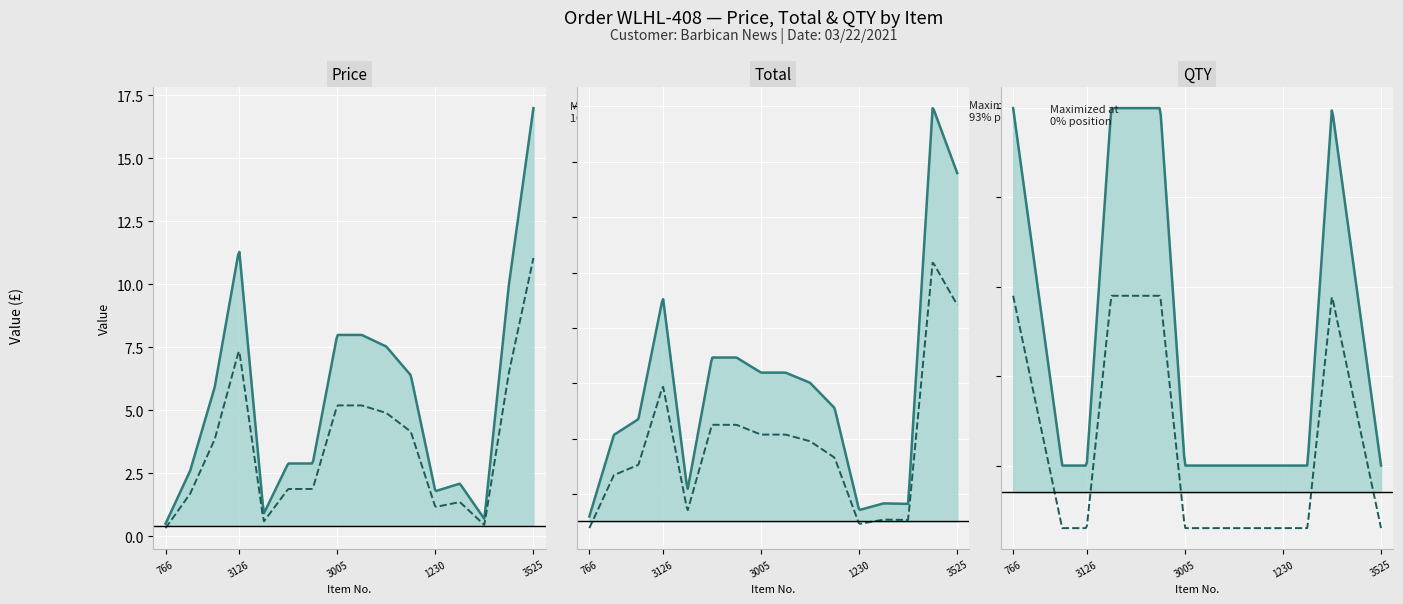

Which has a higher value, 1032 or 3019?

3019